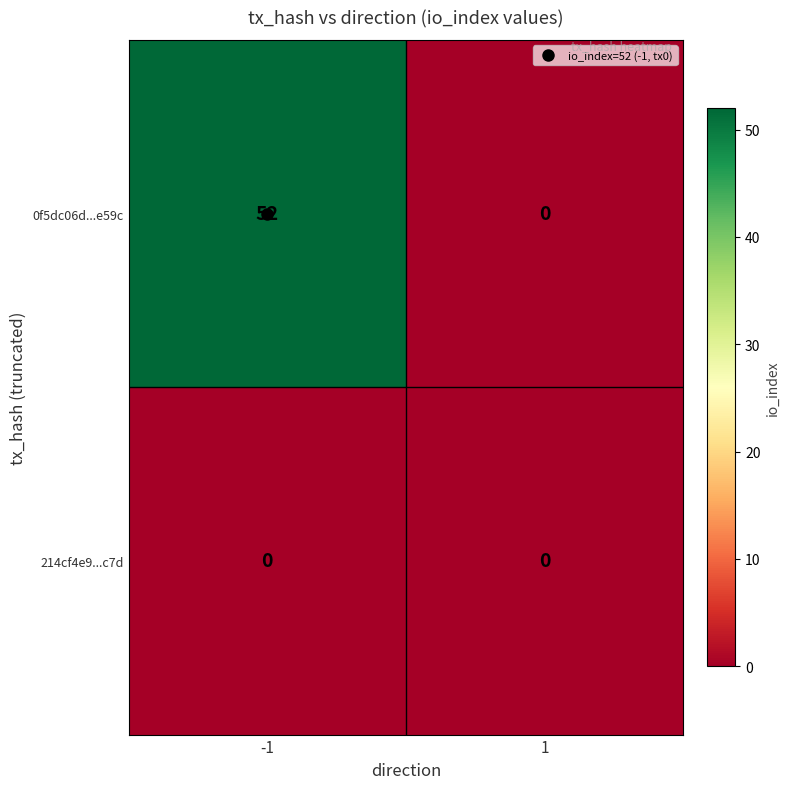

The 0f5dc06d...e59c series shows 23 at 1. True or false?

False